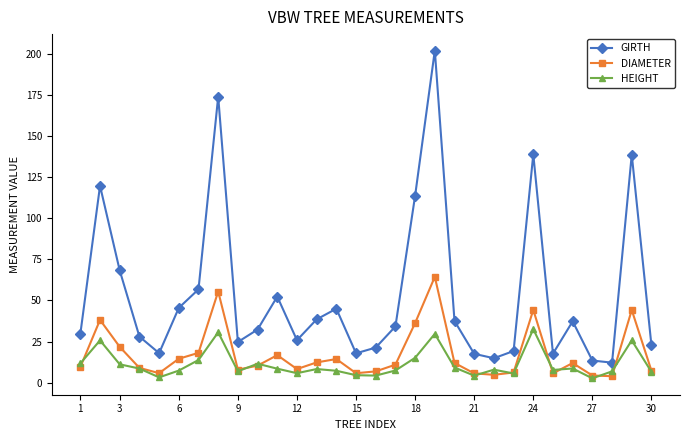

In DIAMETER, how many points are lower than both neighbors (excluding endpoints)?

7